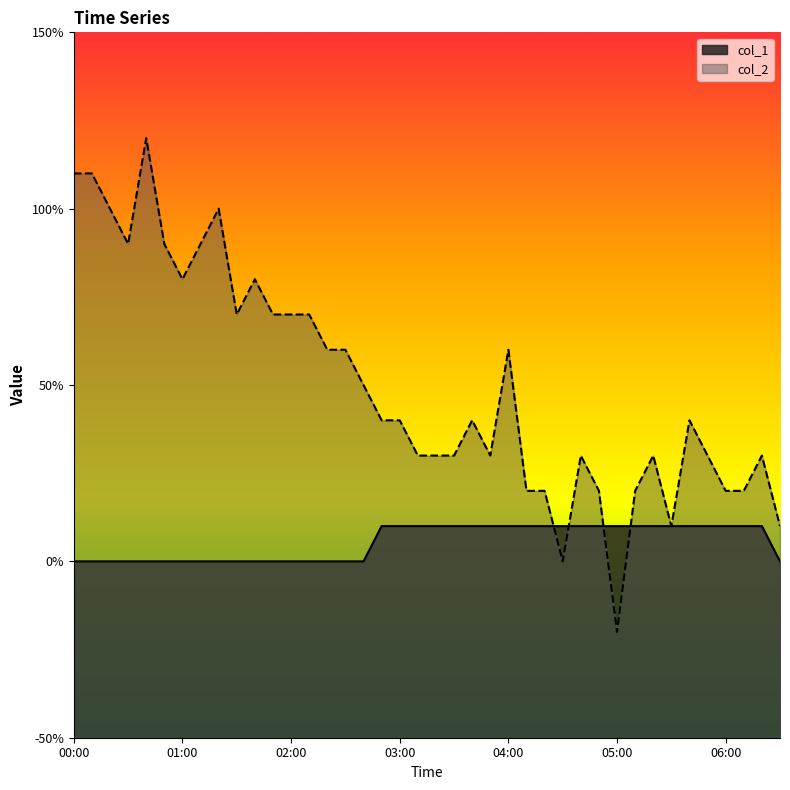

What are all the series names shown in the legend?

col_1, col_2